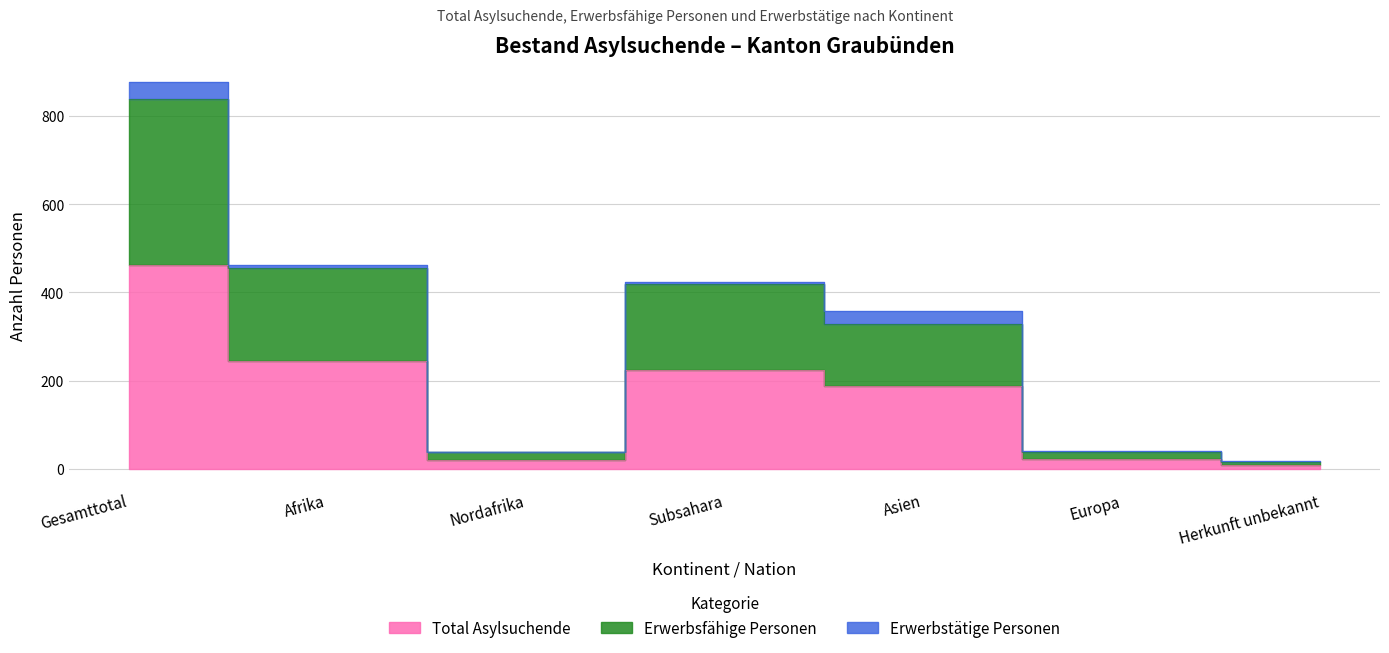

Where is Total Asylsuchende nearest to the value 235?

Afrika